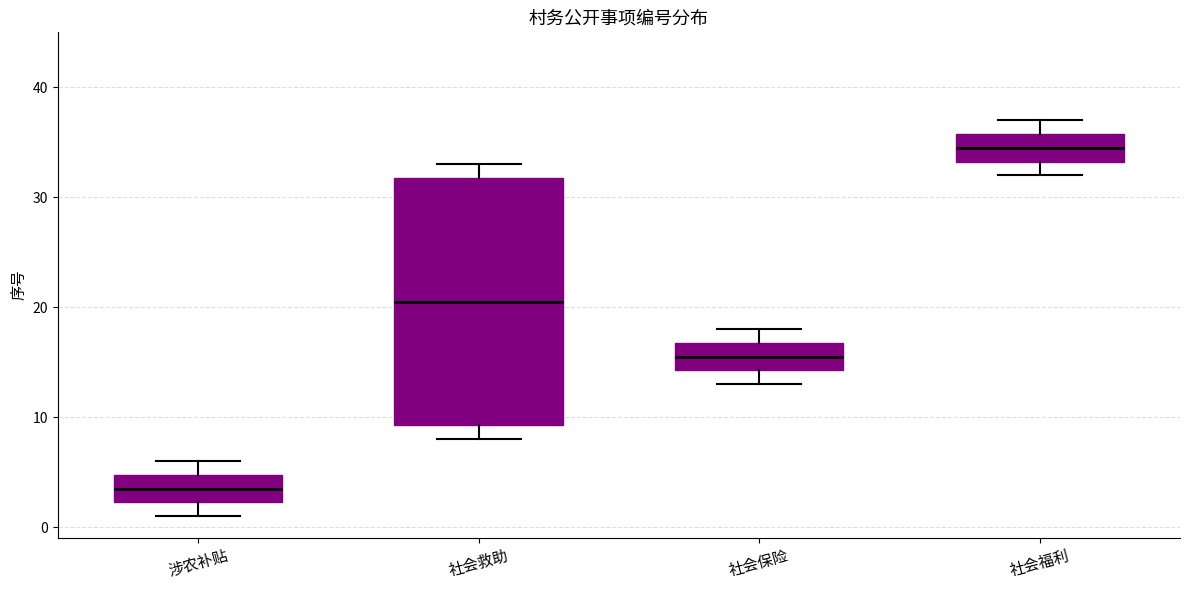

Which box has the highest median line?

社会福利